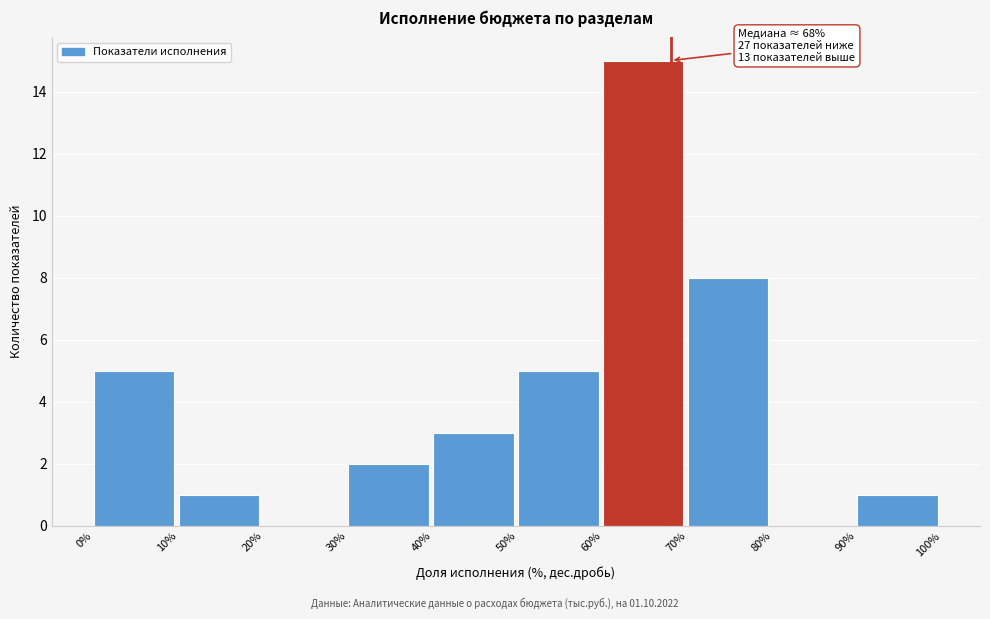

Reading left to right, extract all data points from this chart.

0%=5	10%=1	20%=0	30%=2	40%=3	50%=5	60%=15	70%=8	80%=0	90%=1